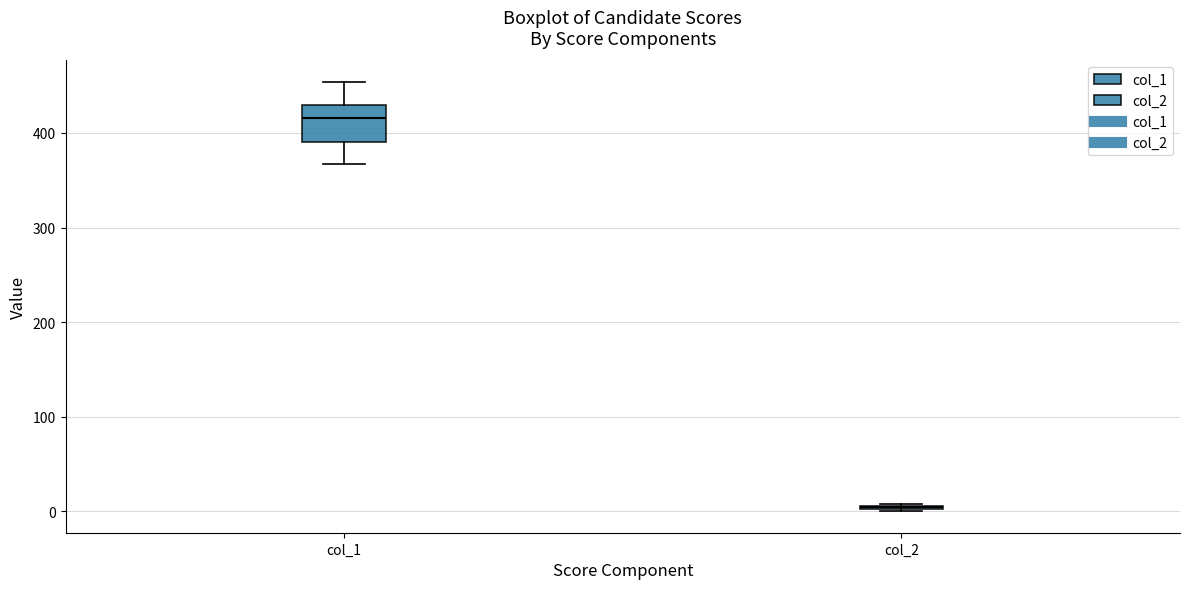

Where does the lower whisker of the box for col_1 end on the y-axis? The values are not printed on the chart, so give them approximately, as read against the axis.

370